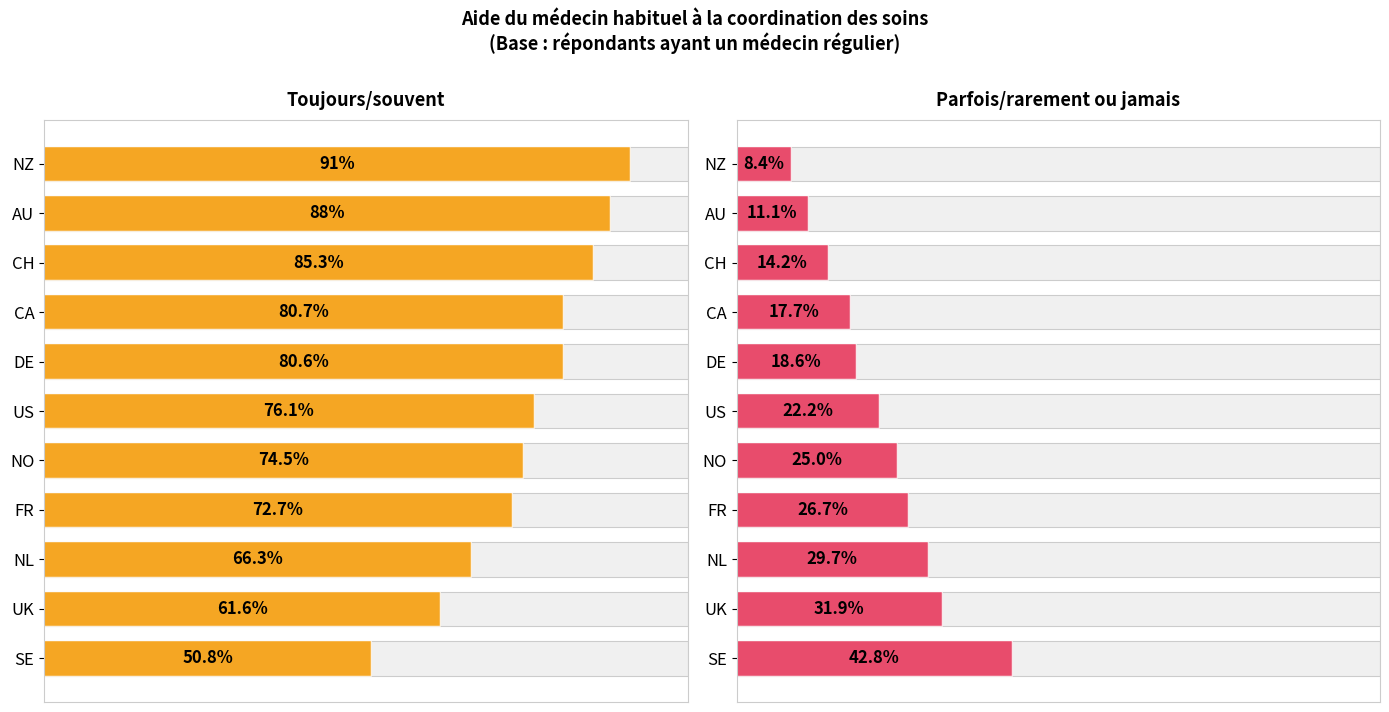

Reading left to right, transcribe all the data shown in this chart.

Toujours/souvent: 91.0	88.0	85.3	80.7	80.6	76.1	74.5	72.7	66.3	61.6	50.8
Parfois/rarement ou jamais: 8.4	11.1	14.2	17.7	18.6	22.2	25.0	26.7	29.7	31.9	42.8